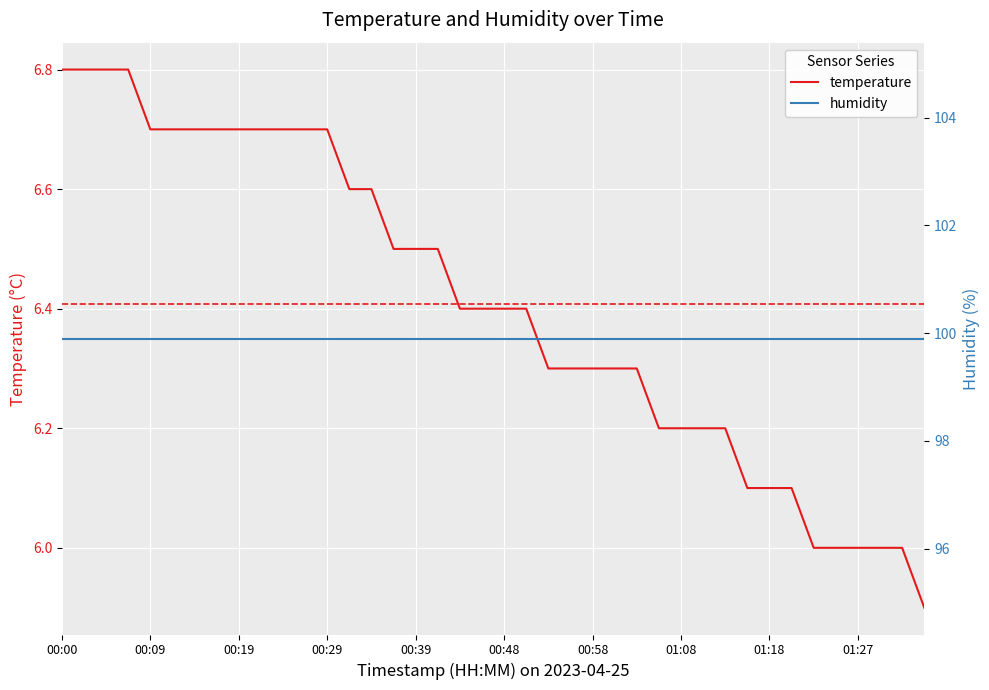

What position from the right is 14?

26